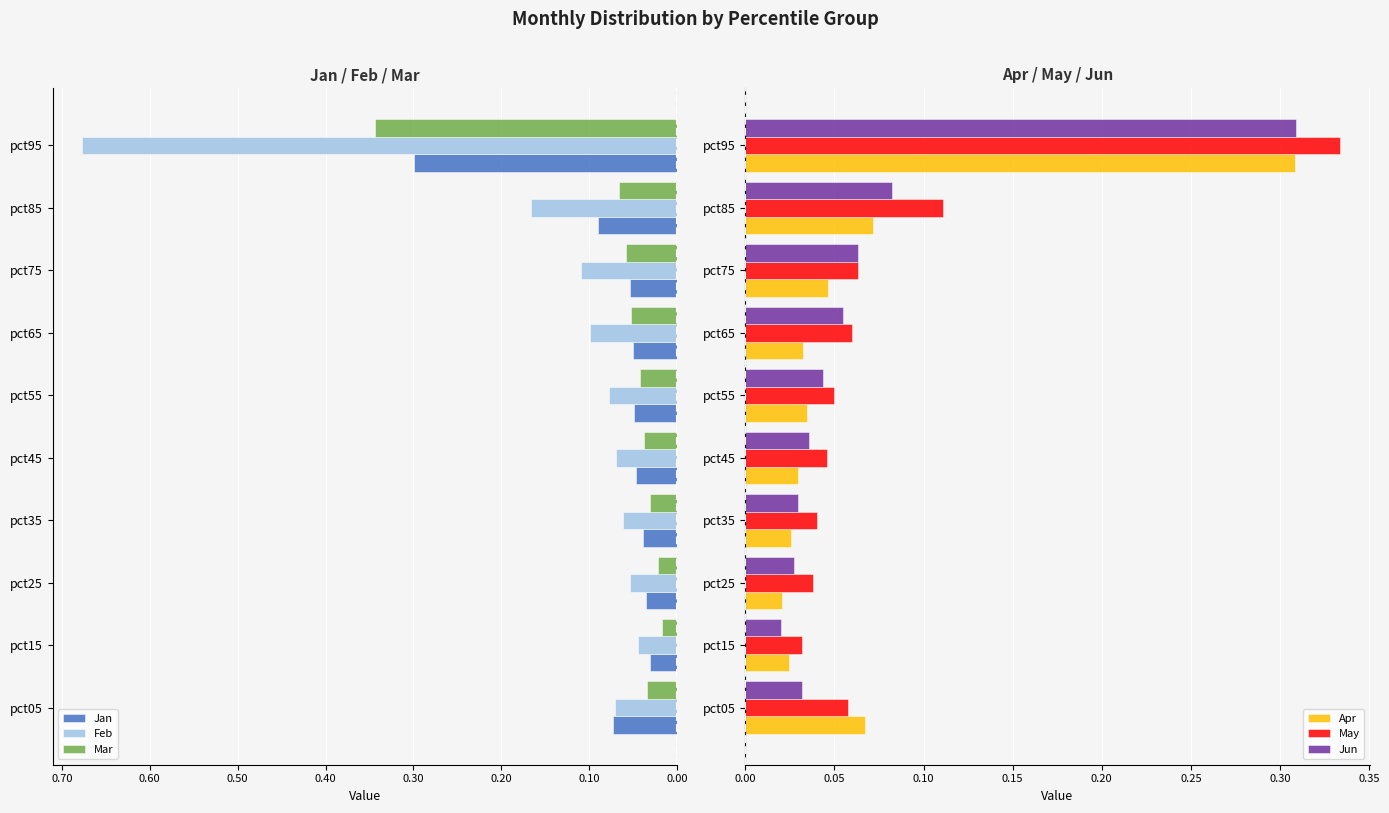

Is the value of Jun at pct75 greater than the value of May at pct15?

Yes